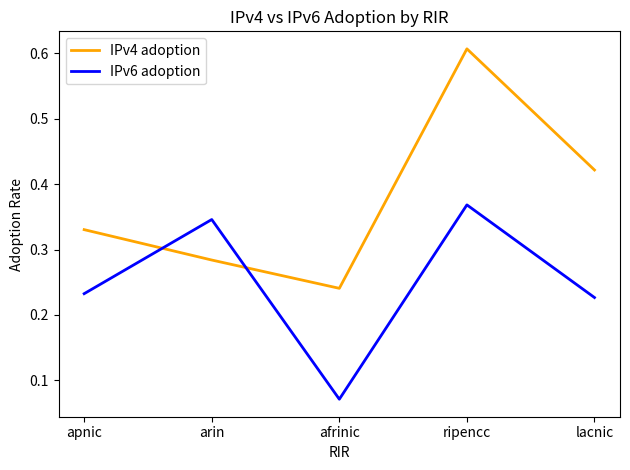

At which label does IPv4 adoption reach its peak?

ripencc